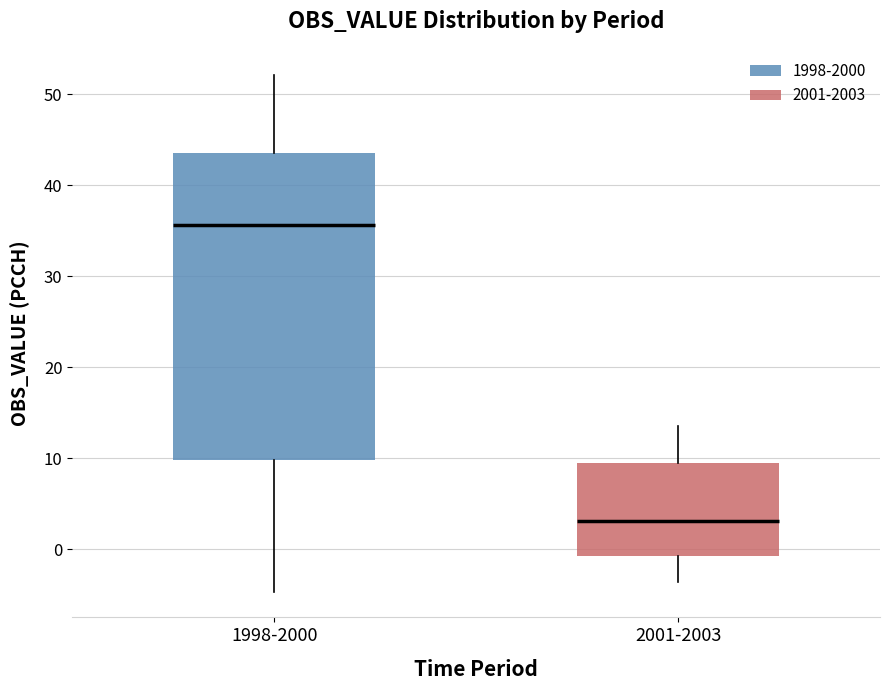

Comparing the boxes themselves (not the whiskers), which one is the tallest?

1998-2000